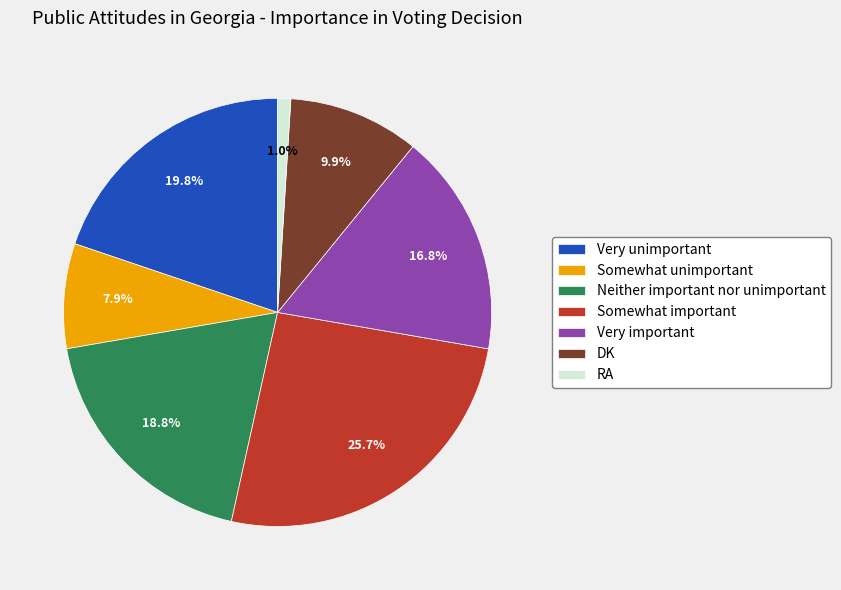

What percentage is the Neither important nor unimportant slice, to the nearest percent?

19%